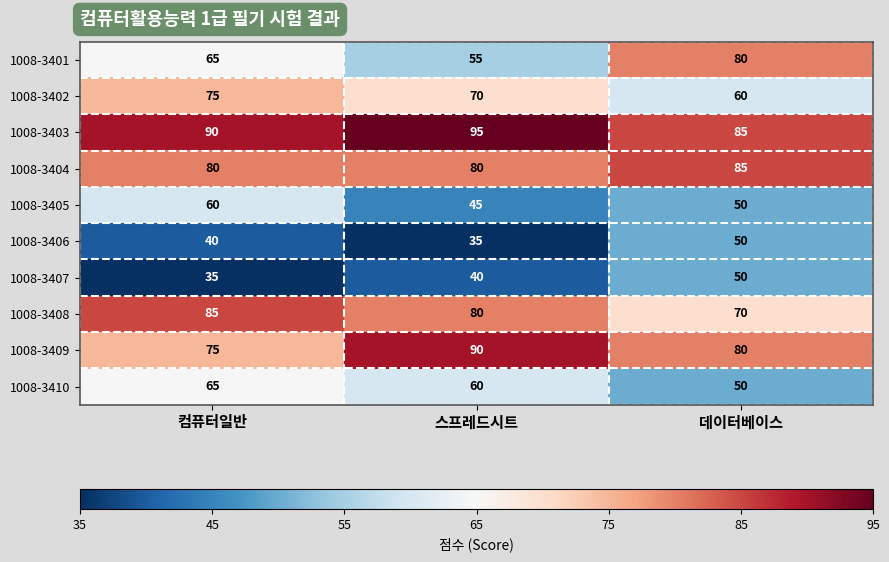

What is the smallest value displayed?

35